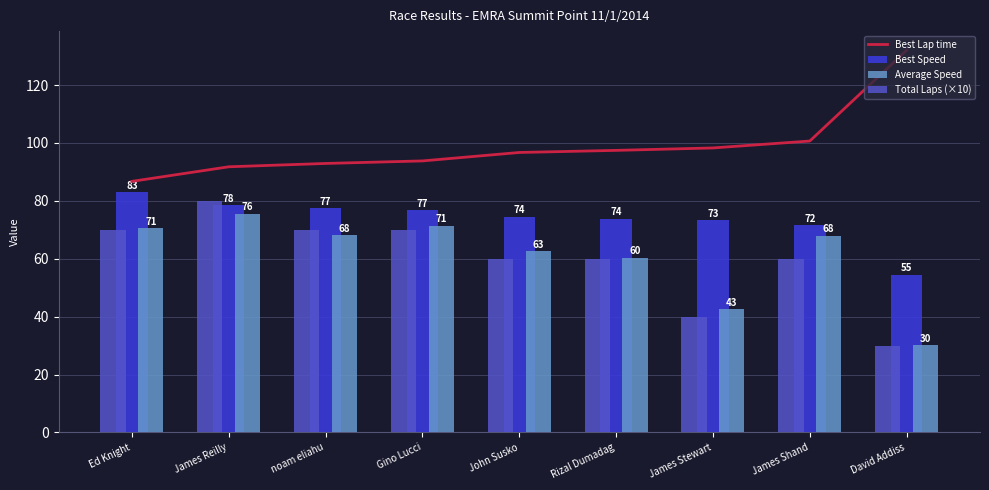

Reading left to right, extract all data points from this chart.

Best Lap time: Ed Knight=86.7	James Reilly=91.8	noam eliahu=92.9	Gino Lucci=93.8	John Susko=96.7	Rizal Dumadag=97.4	James Stewart=98.3	James Shand=100.7	David Addiss=132.0
Best Speed: Ed Knight=83.0	James Reilly=78.5	noam eliahu=77.5	Gino Lucci=76.8	John Susko=74.5	Rizal Dumadag=73.9	James Stewart=73.3	James Shand=71.5	David Addiss=54.5
Average Speed: Ed Knight=70.5	James Reilly=75.6	noam eliahu=68.1	Gino Lucci=71.4	John Susko=62.5	Rizal Dumadag=60.3	James Stewart=42.5	James Shand=67.9	David Addiss=30.1
Total Laps (×10): Ed Knight=70.0	James Reilly=80.0	noam eliahu=70.0	Gino Lucci=70.0	John Susko=60.0	Rizal Dumadag=60.0	James Stewart=40.0	James Shand=60.0	David Addiss=30.0